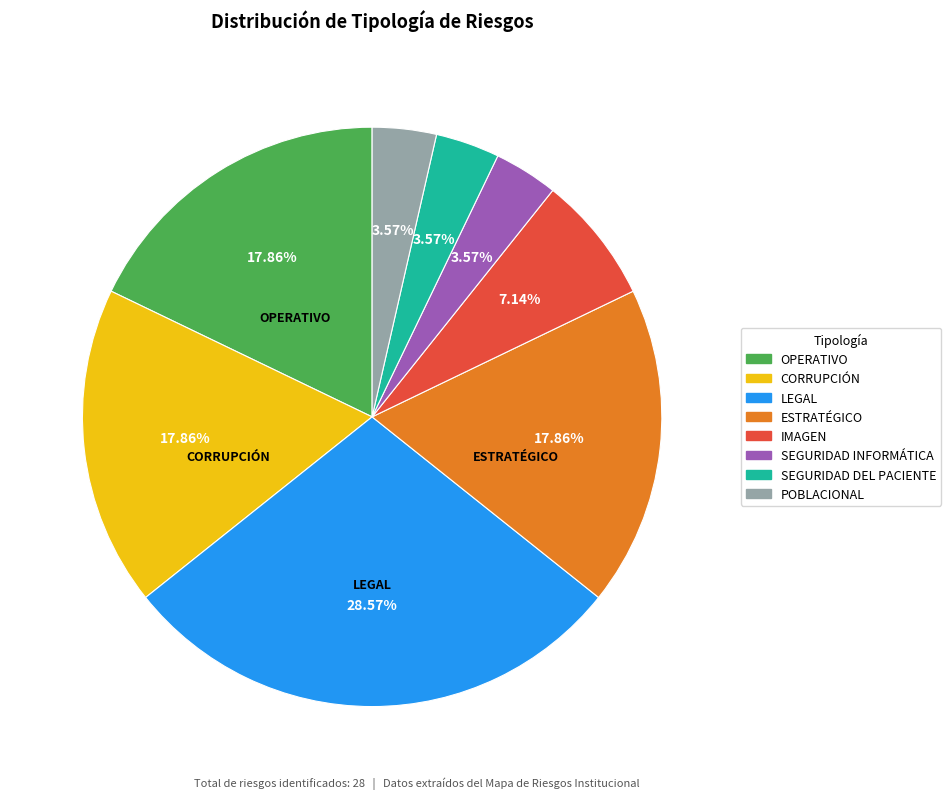

How many slices are in this pie chart?

8